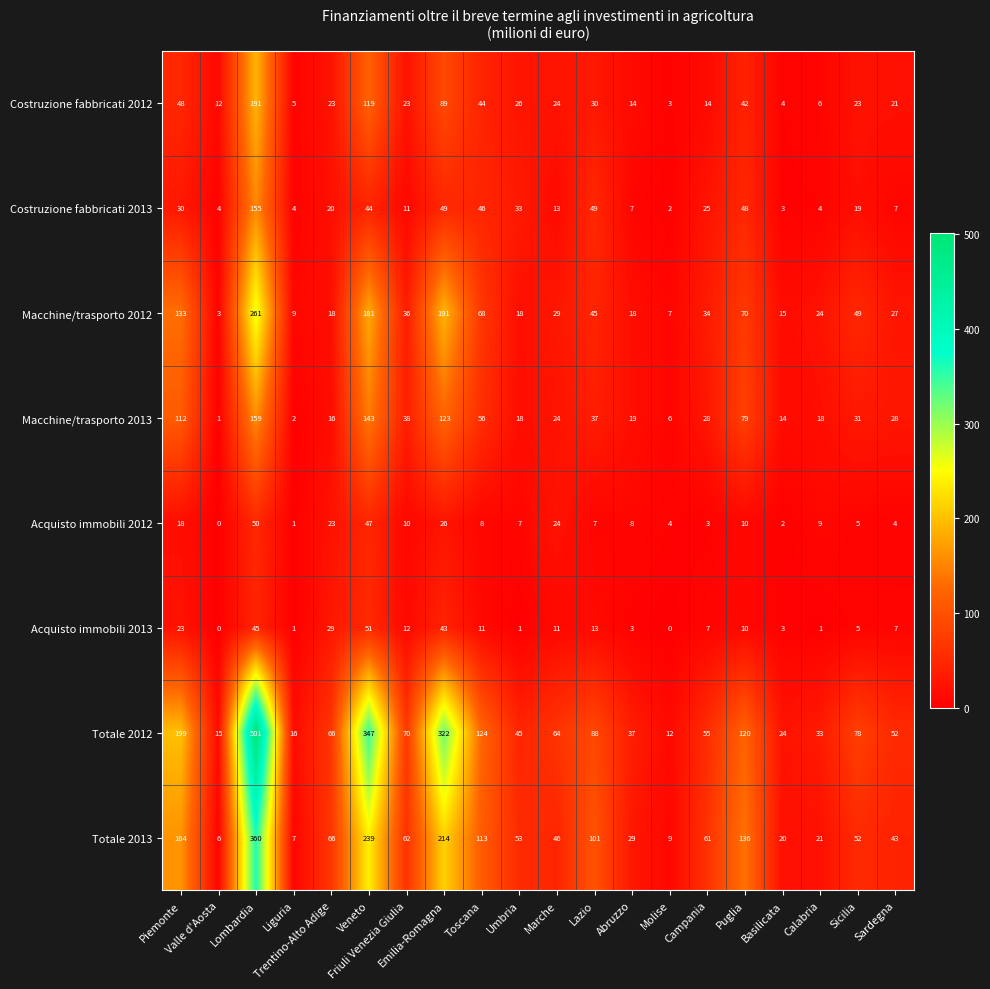

What is the highest value of the Costruzione fabbricati 2013 series?

155